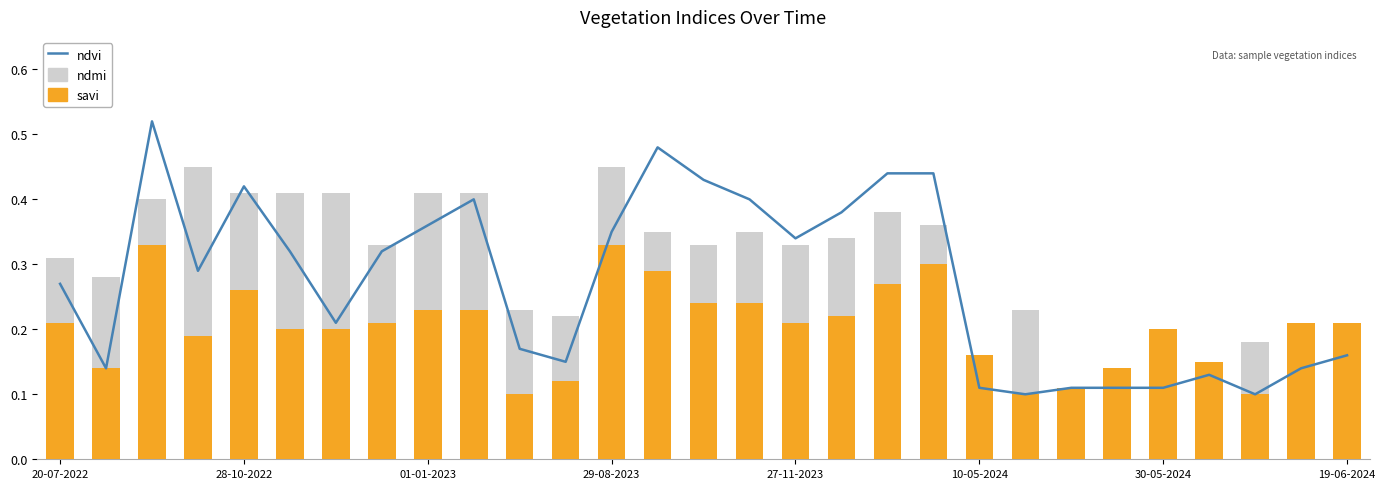

Is it true that ndmi equals 0.5 at 14?

False